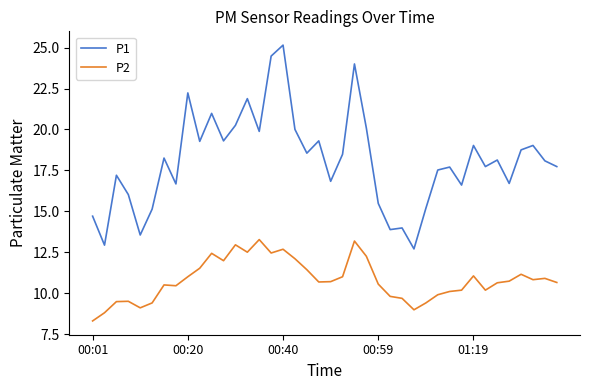

Which series has the largest total across all categories?

P1